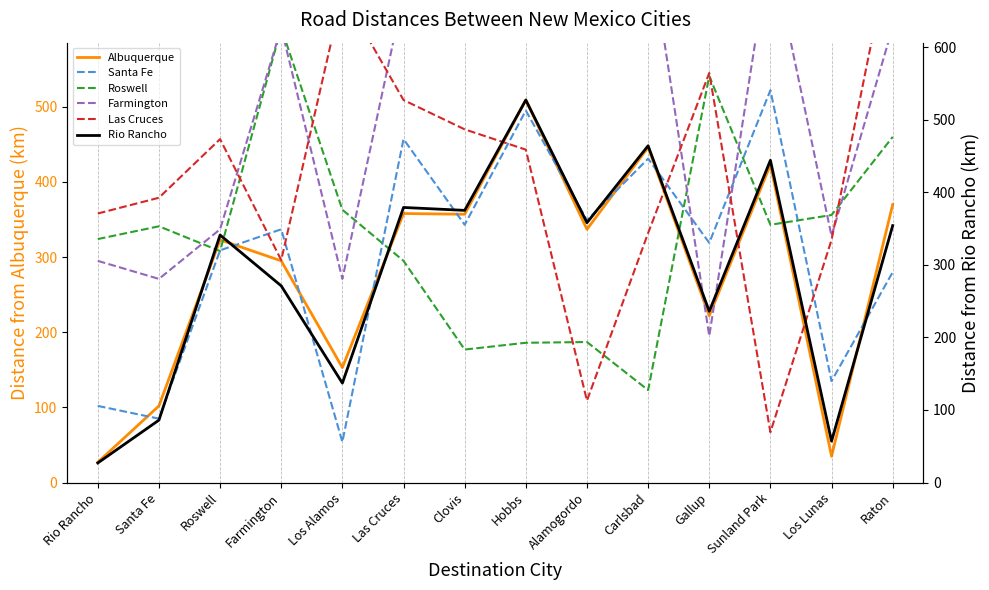

At which category does Albuquerque reach its first local peak?

Roswell